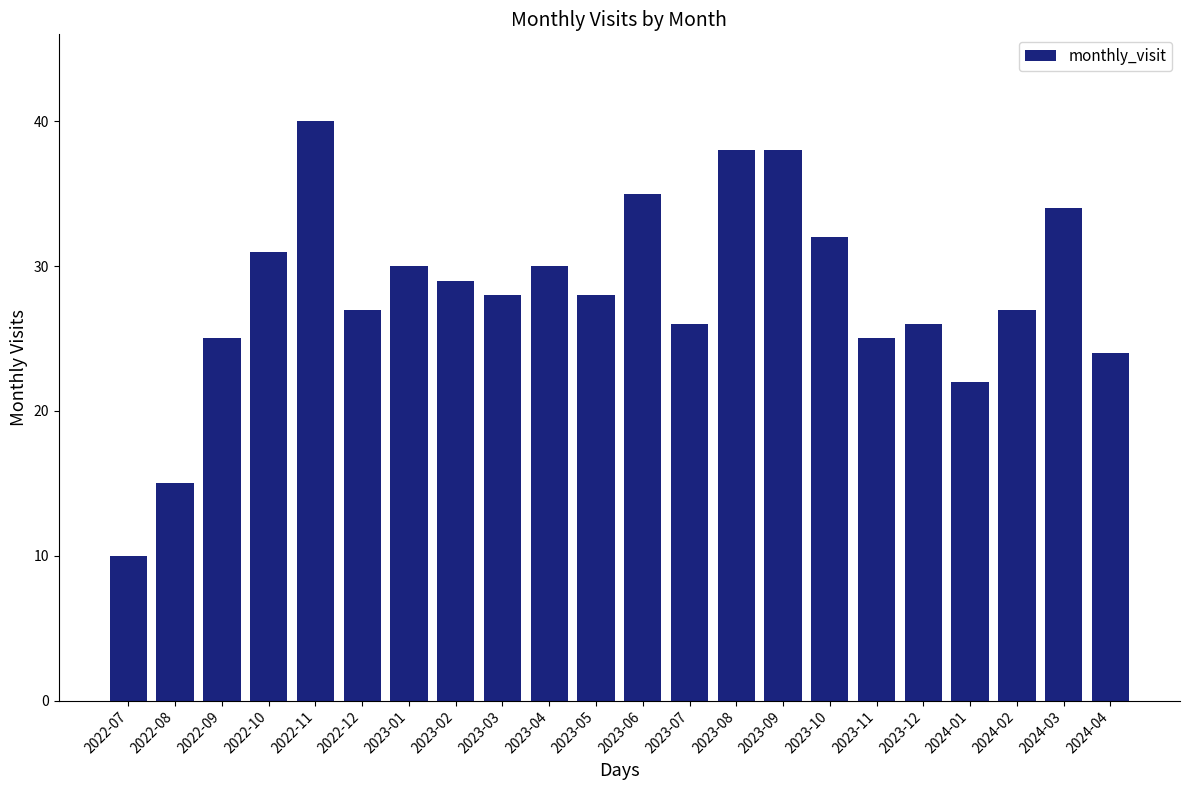

Reading right to left, extract all data points from this chart.

2024-04=24	2024-03=34	2024-02=27	2024-01=22	2023-12=26	2023-11=25	2023-10=32	2023-09=38	2023-08=38	2023-07=26	2023-06=35	2023-05=28	2023-04=30	2023-03=28	2023-02=29	2023-01=30	2022-12=27	2022-11=40	2022-10=31	2022-09=25	2022-08=15	2022-07=10